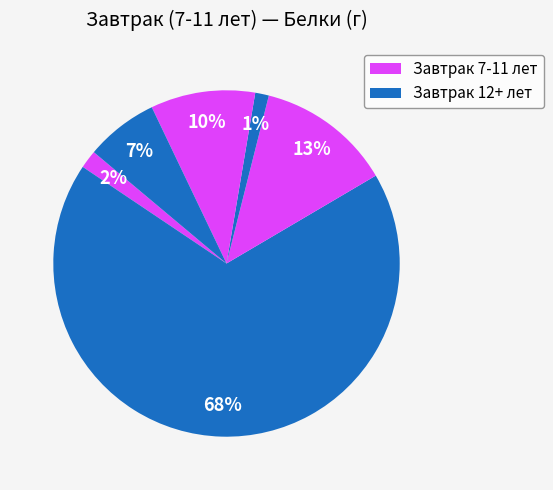

Count the number of slices in the pie.

6